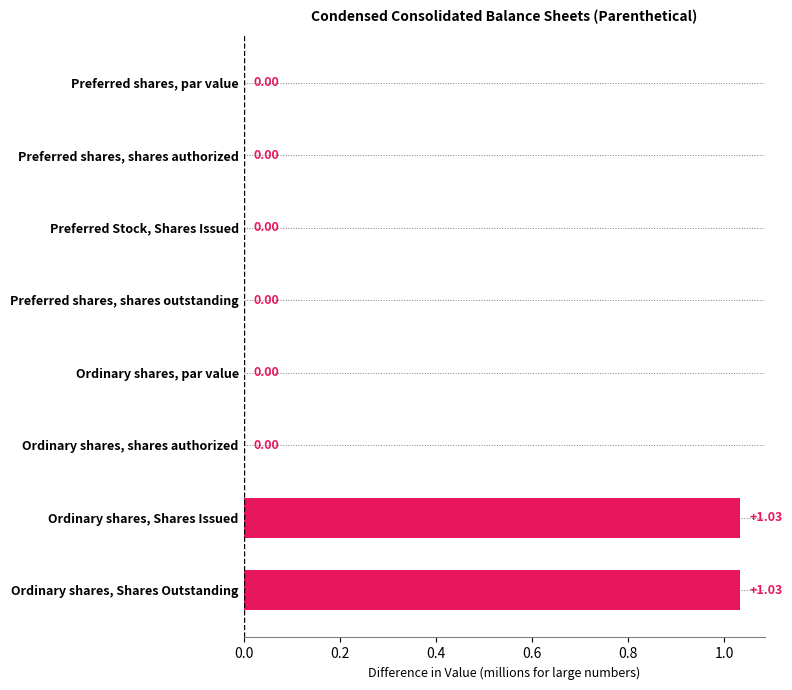

What is the sum of all values?

2.1